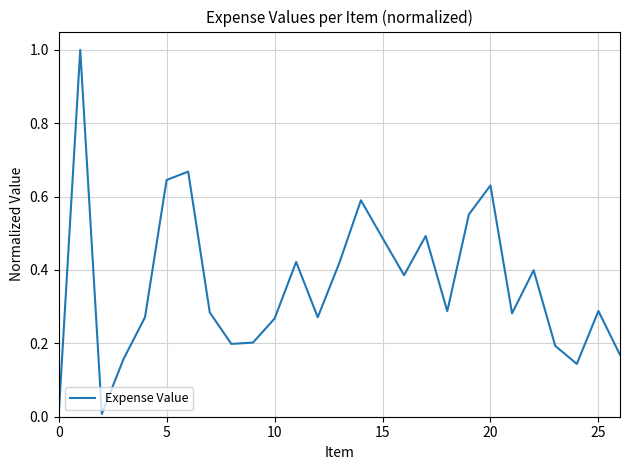

What is the difference between the maximum and minimum values?

1.0